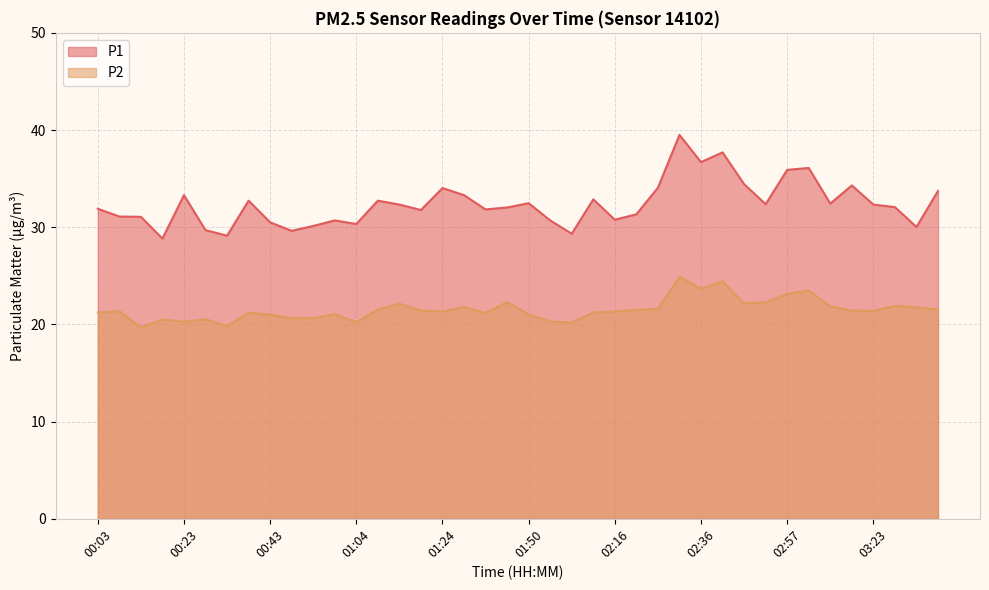

Is it true that P2 equals 11.3 at 01:29?

False